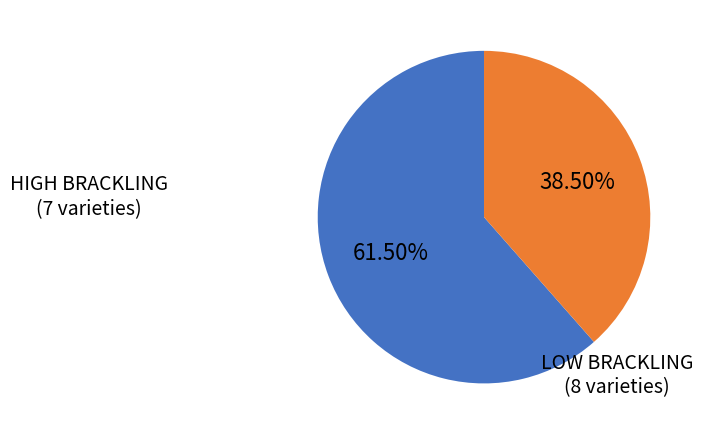

Does any single category account for the majority?

Yes